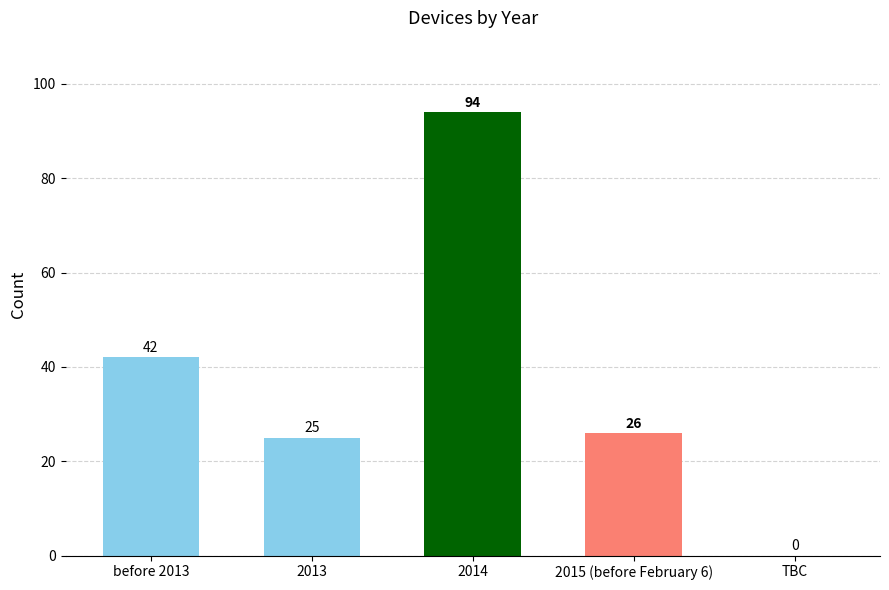

Reading left to right, transcribe all the data shown in this chart.

before 2013=42	2013=25	2014=94	2015 (before February 6)=26	TBC=0